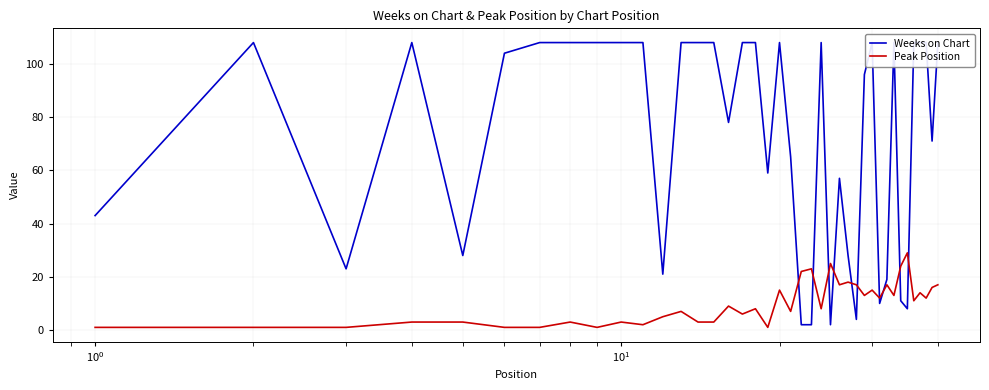

What is the sum of all Weeks on Chart values?

2891